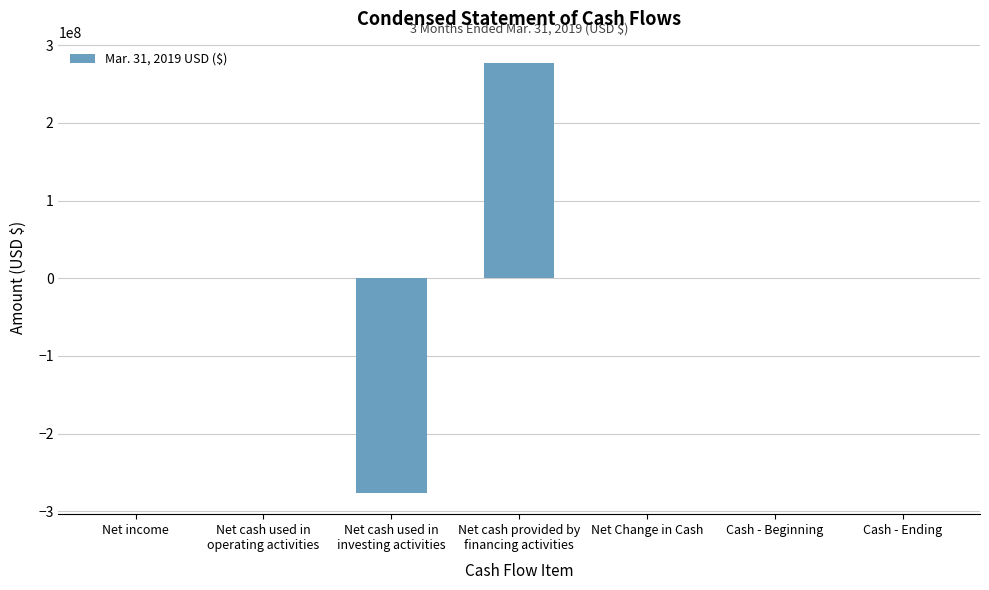

Is it true that the value at Net Change in Cash is 791641?

True